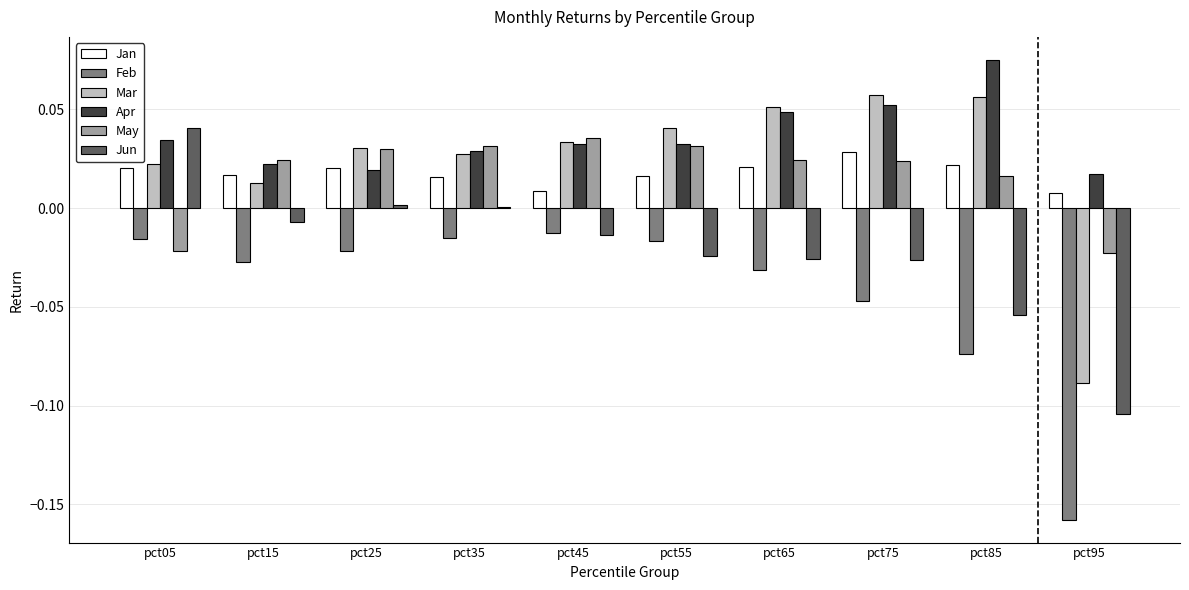

How many data points does each series have?

10